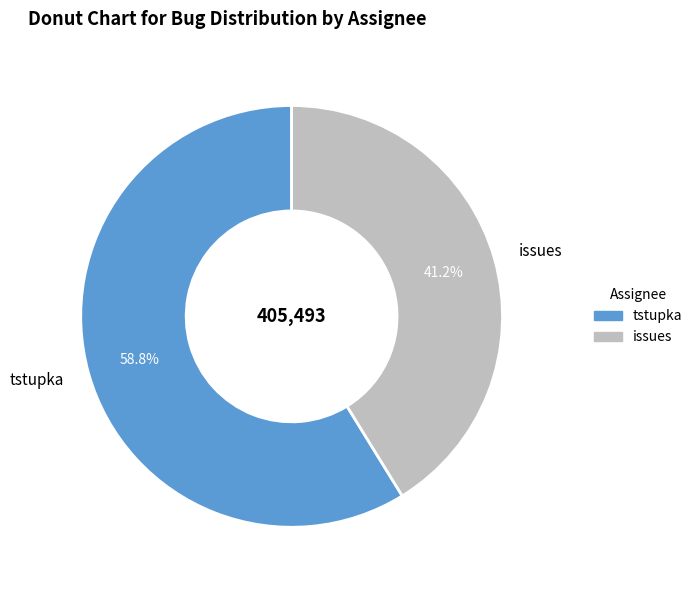

What percentage do issues and tstupka together represent?

100.0%